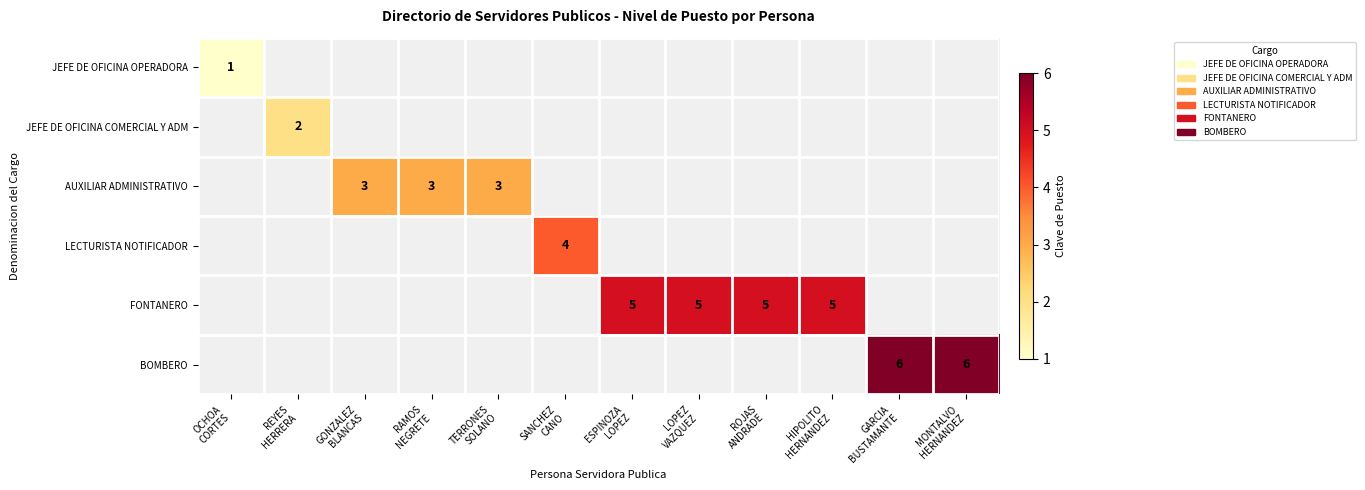

Which category has the lowest value in the JEFE DE OFICINA COMERCIAL Y ADM series?

OCHOA CORTES